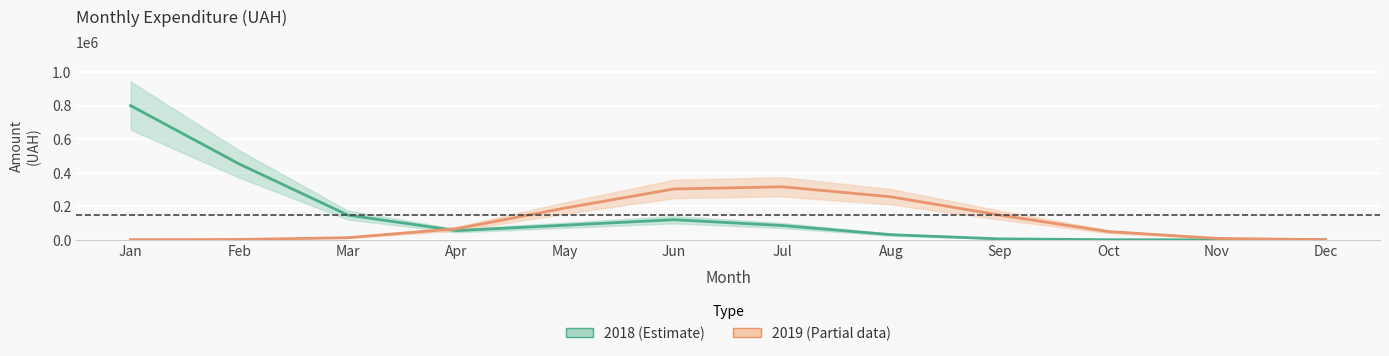

What is the difference between the 2018 (Estimate) values at Nov and Jan?

799575.9